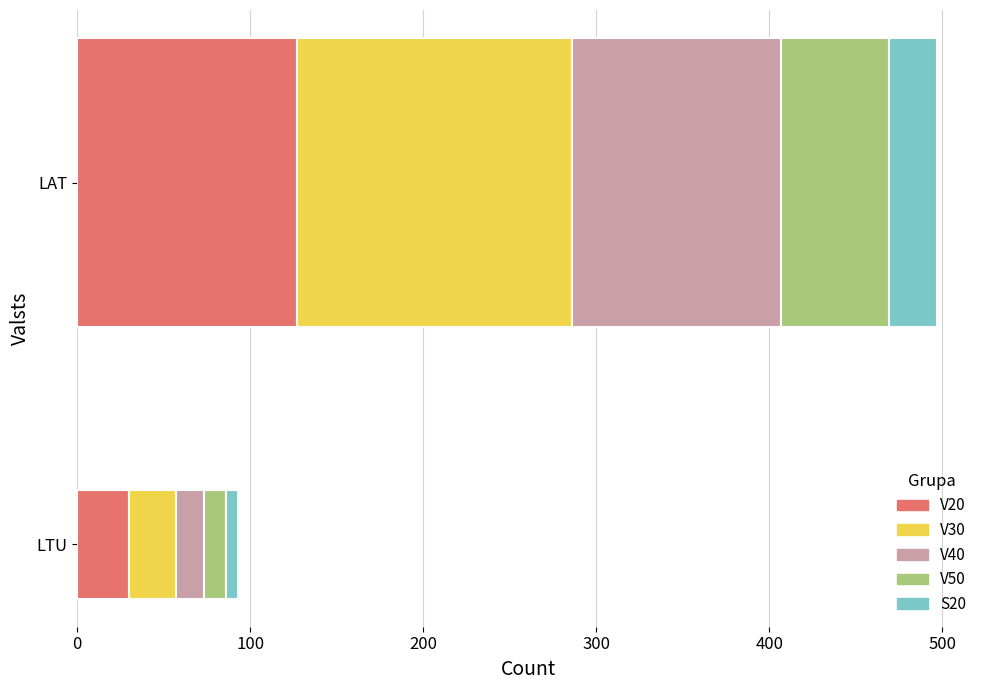

At which category is the sum across all series the highest?

LAT